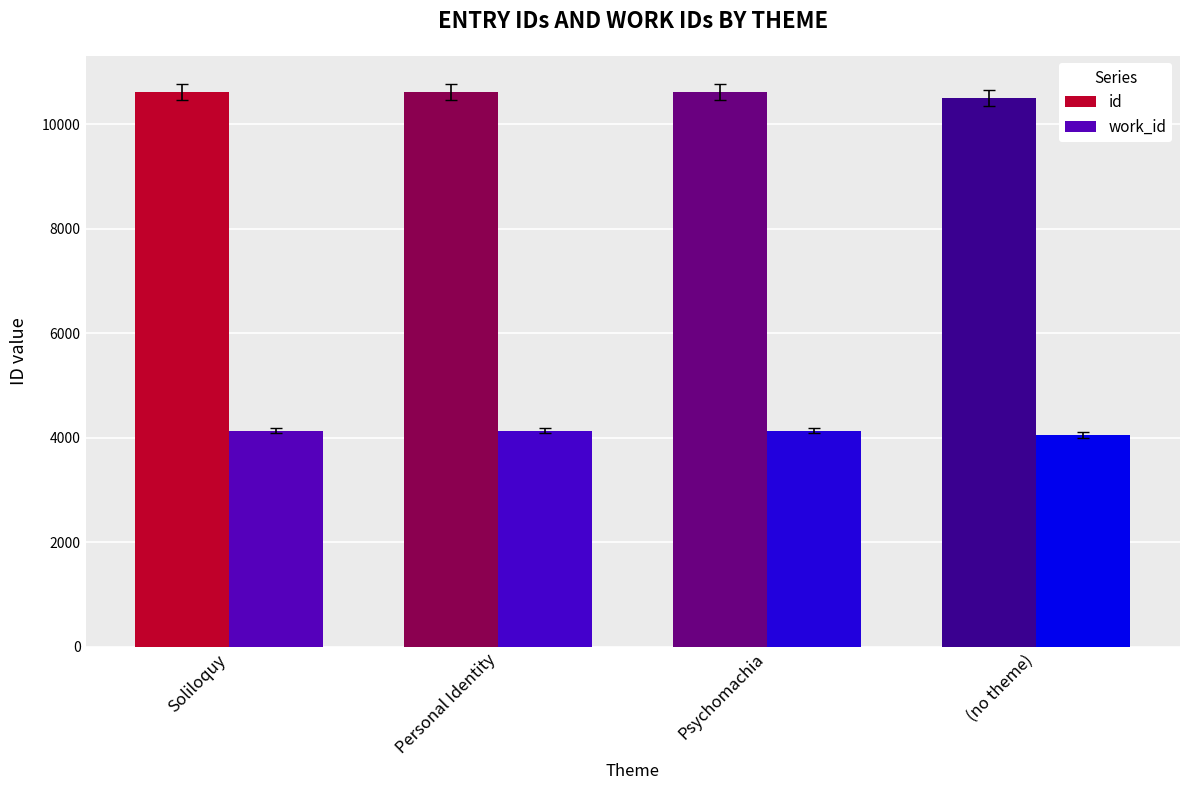

At how many categories does at least one series exceed 8351?

4